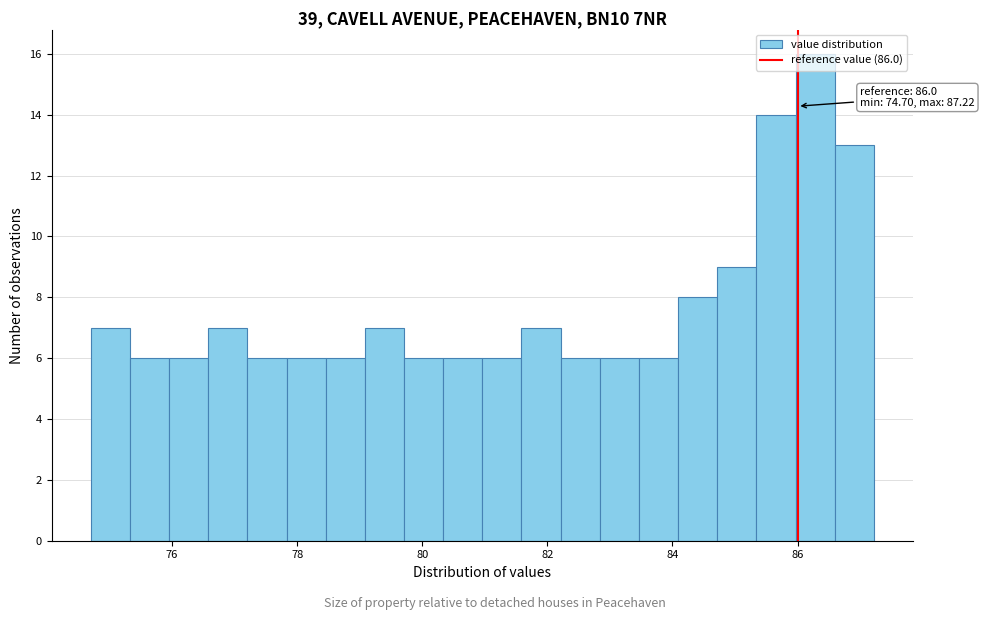

Read against the x-axis, roughly where is the centre of the tallest bar?

86.2